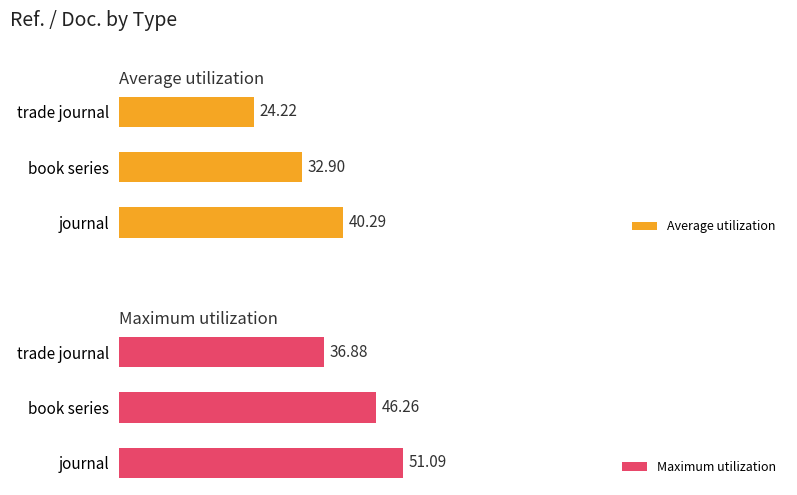

What is the sum of all Average utilization values?

97.4